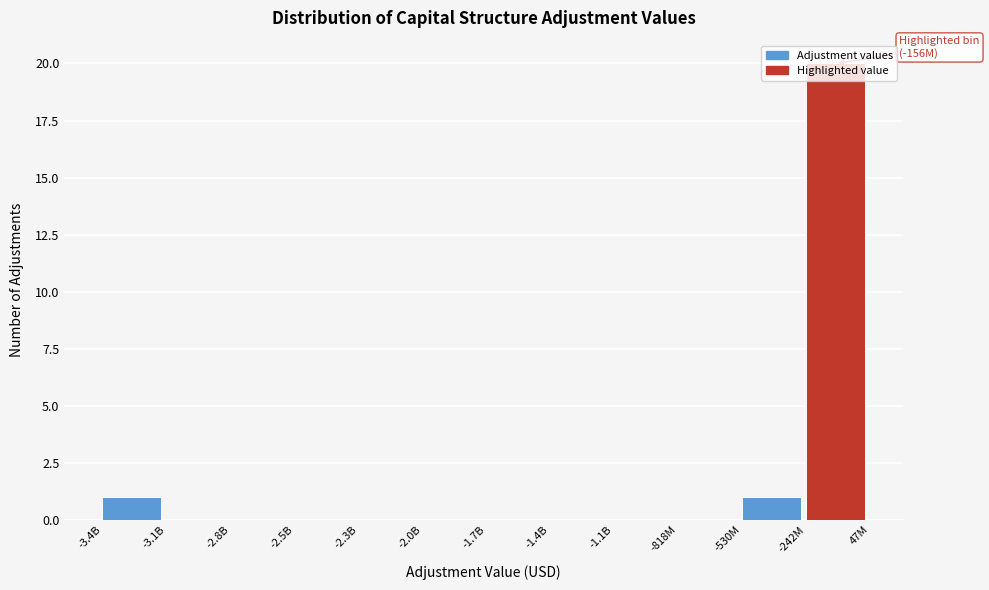

Is it true that the value at -1.1B is 12?

False